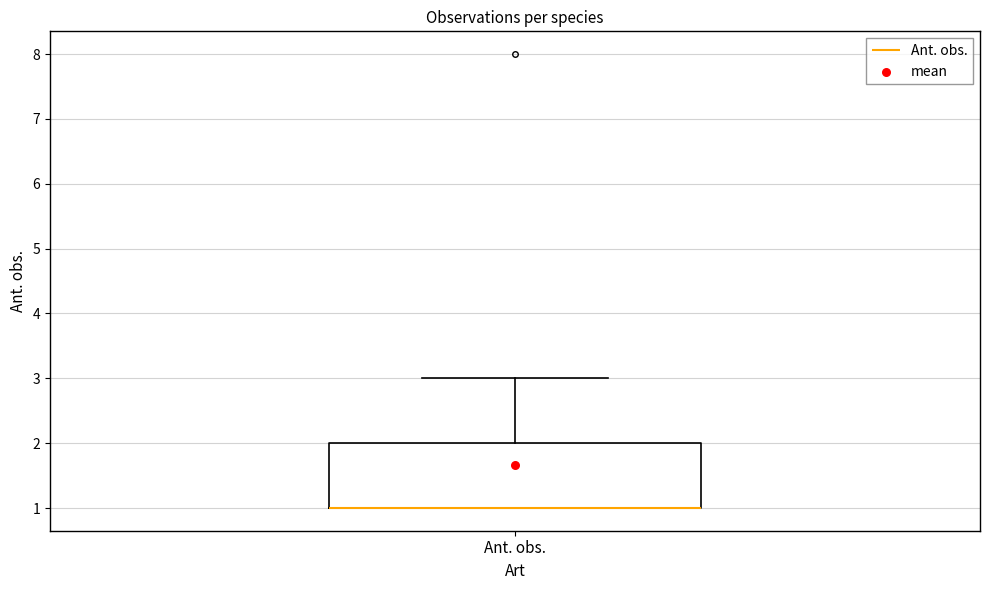

Read this box plot against the y-axis: the position of the median line, the range covered by the box, and the ends of both whiskers. The values are not printed on the chart, so give them approximately, as read against the axis.

median 1 (drawn on the box's lower edge), box 1 to 2, whiskers 1 to 3